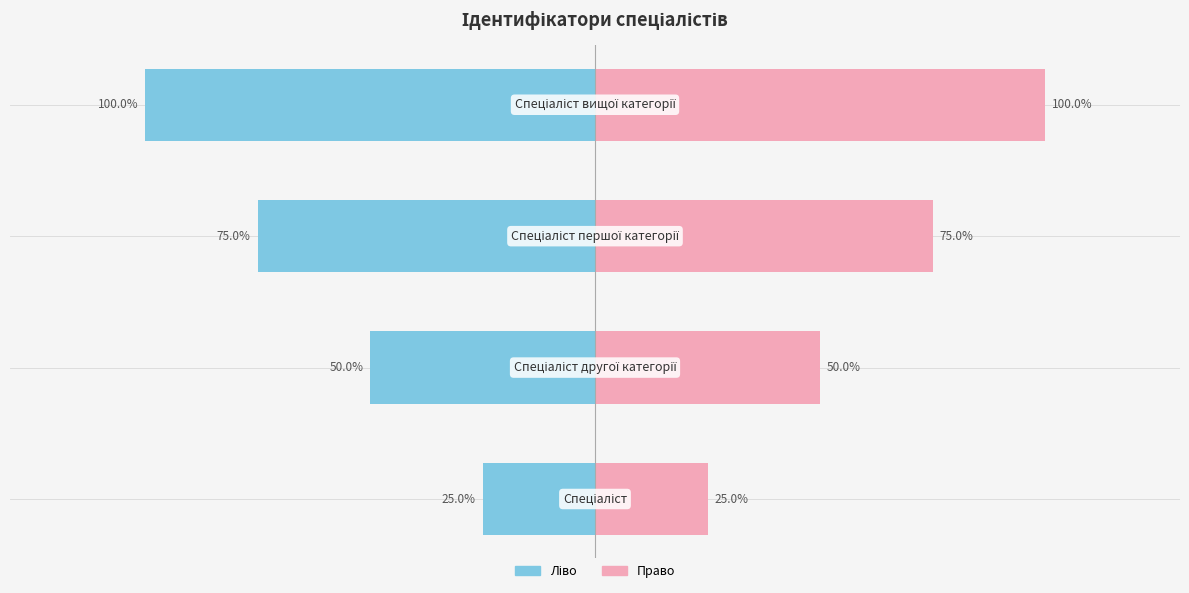

Rank the categories by value from lowest to highest.

Спеціаліст, Спеціаліст другої категорії, Спеціаліст першої категорії, Спеціаліст вищої категорії